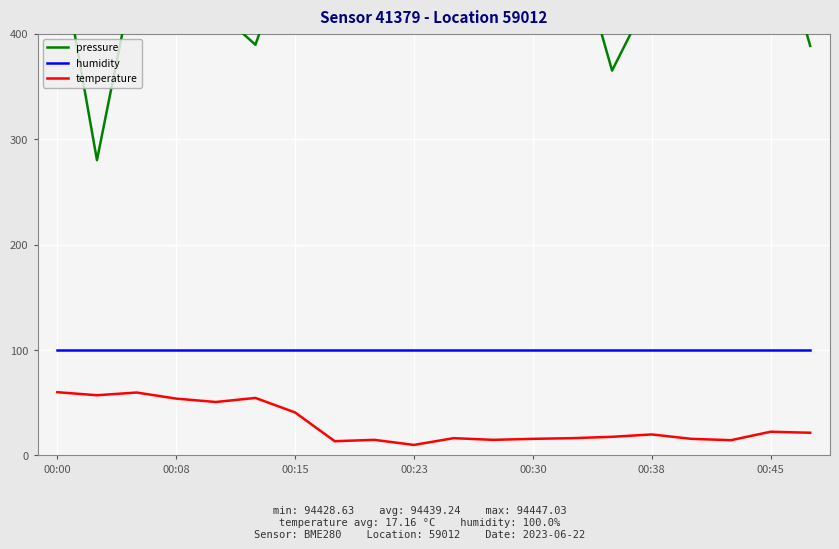

Read the pressure value at 8.

447.6